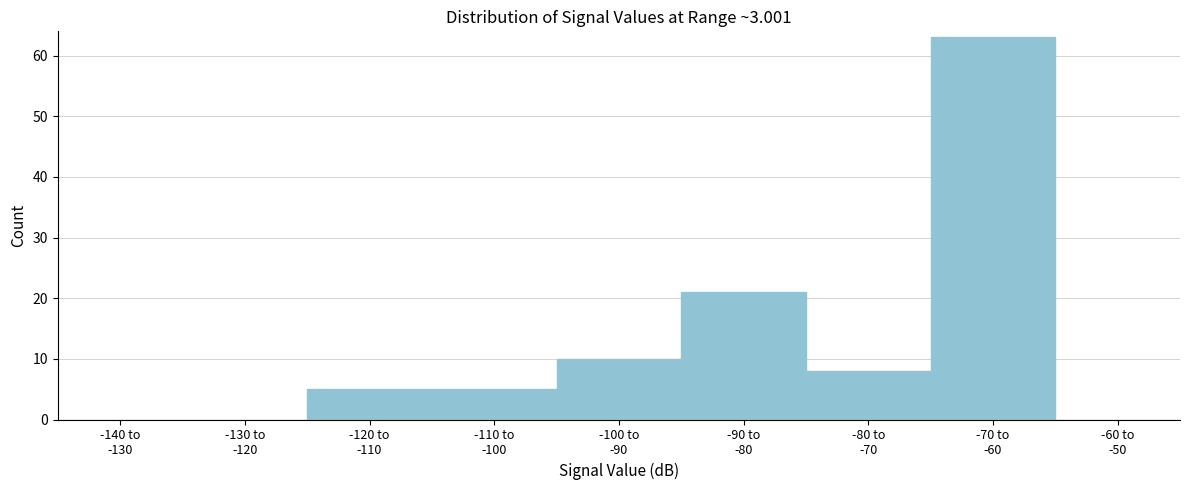

What is the greatest value displayed?

63